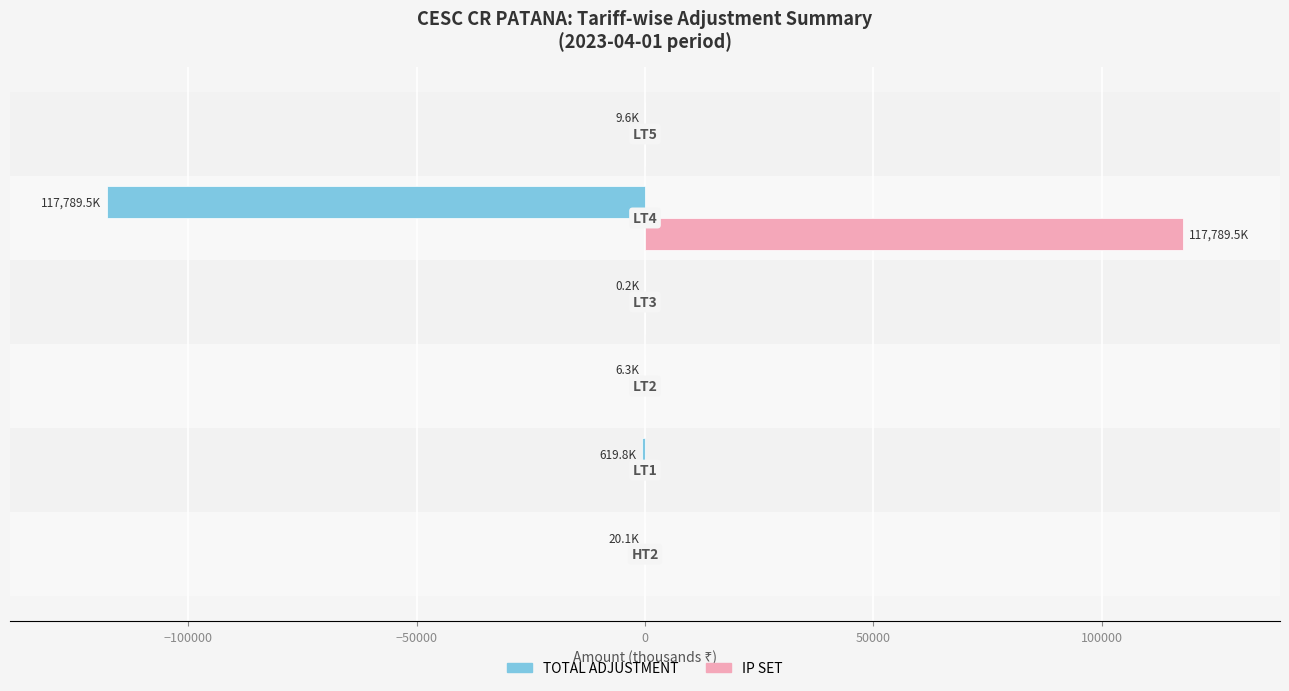

What is the greatest value displayed?

117789.5